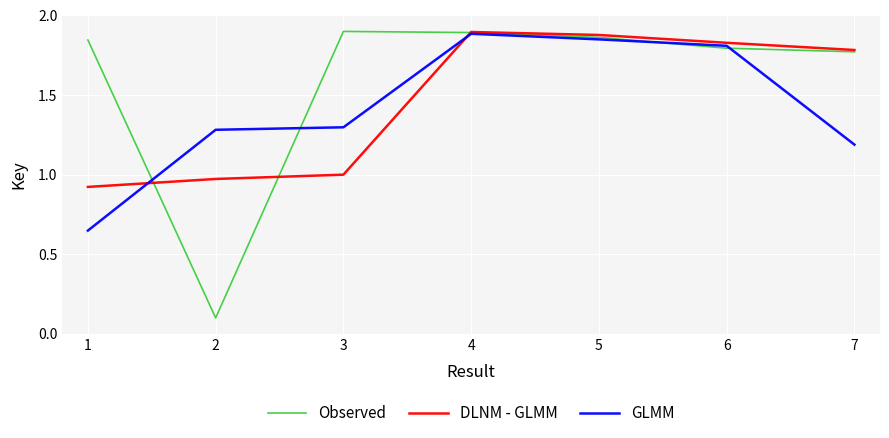

What are all the series names shown in the legend?

Observed, DLNM - GLMM, GLMM